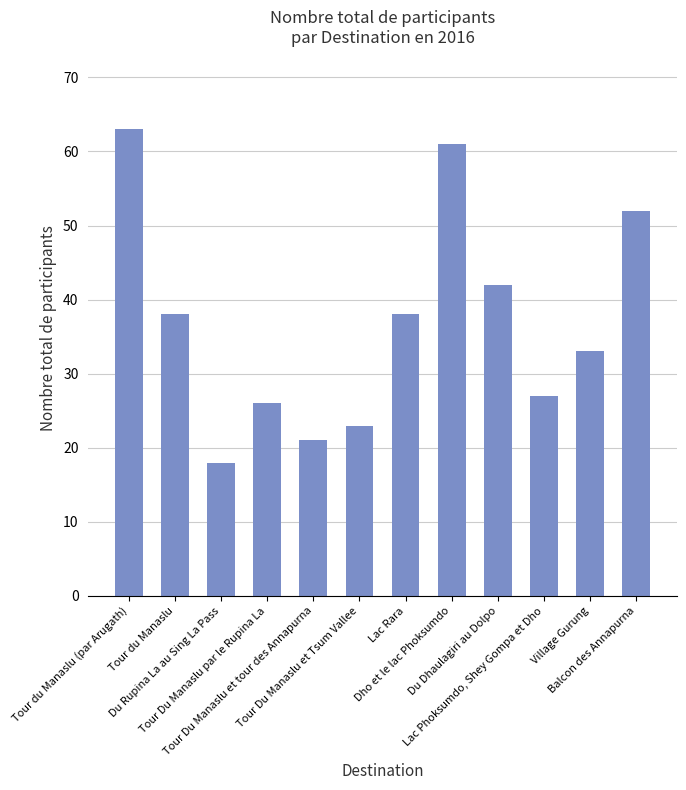

What is the greatest value displayed?

63